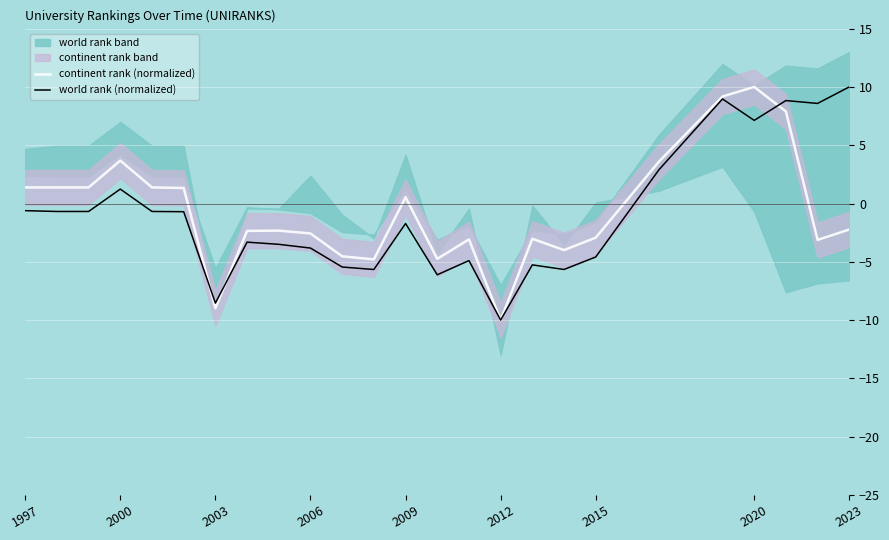

What is the value of the world rank (normalized) point at the 9th from the left?

-3.5